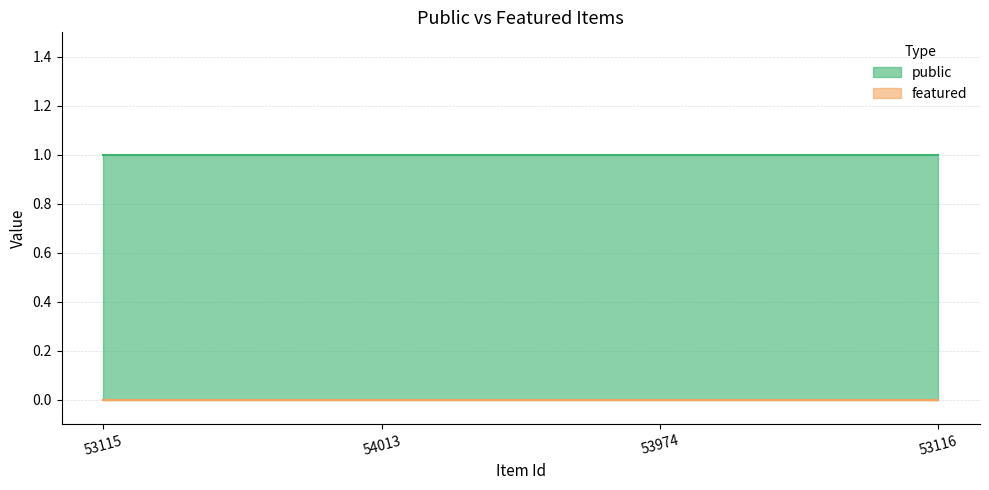

Reading left to right, transcribe all the data shown in this chart.

public: 1	1	1	1
featured: 0	0	0	0